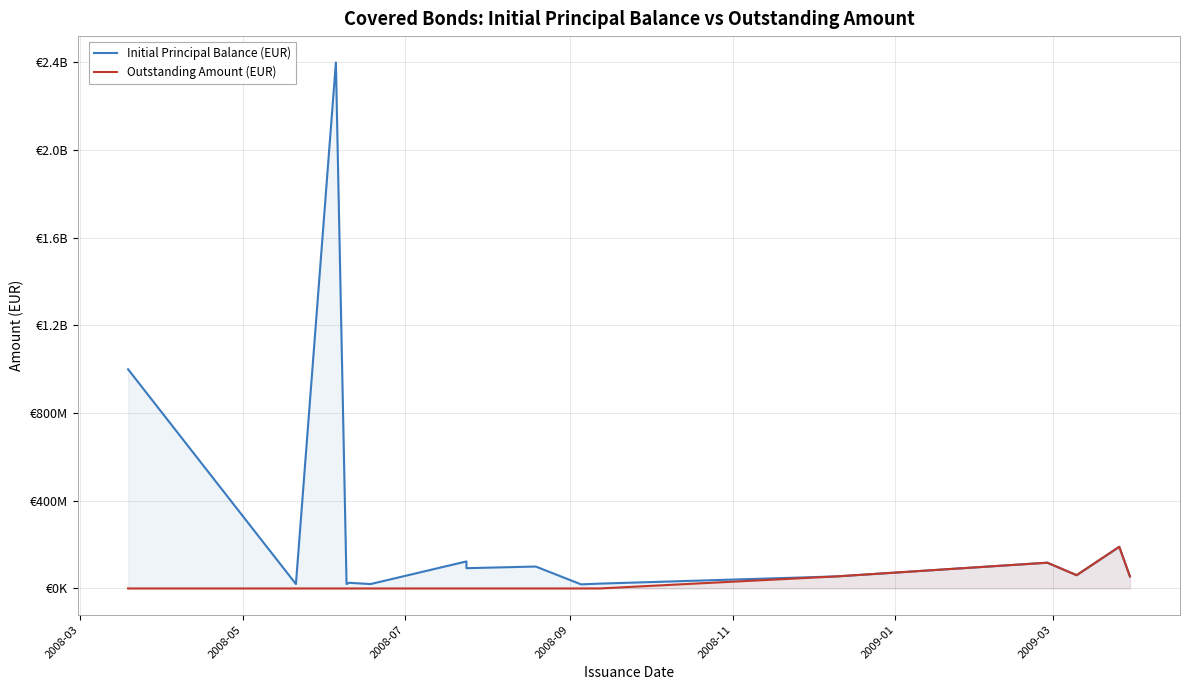

True or false: Initial Principal Balance (EUR) and Outstanding Amount (EUR) intersect in this chart.

False